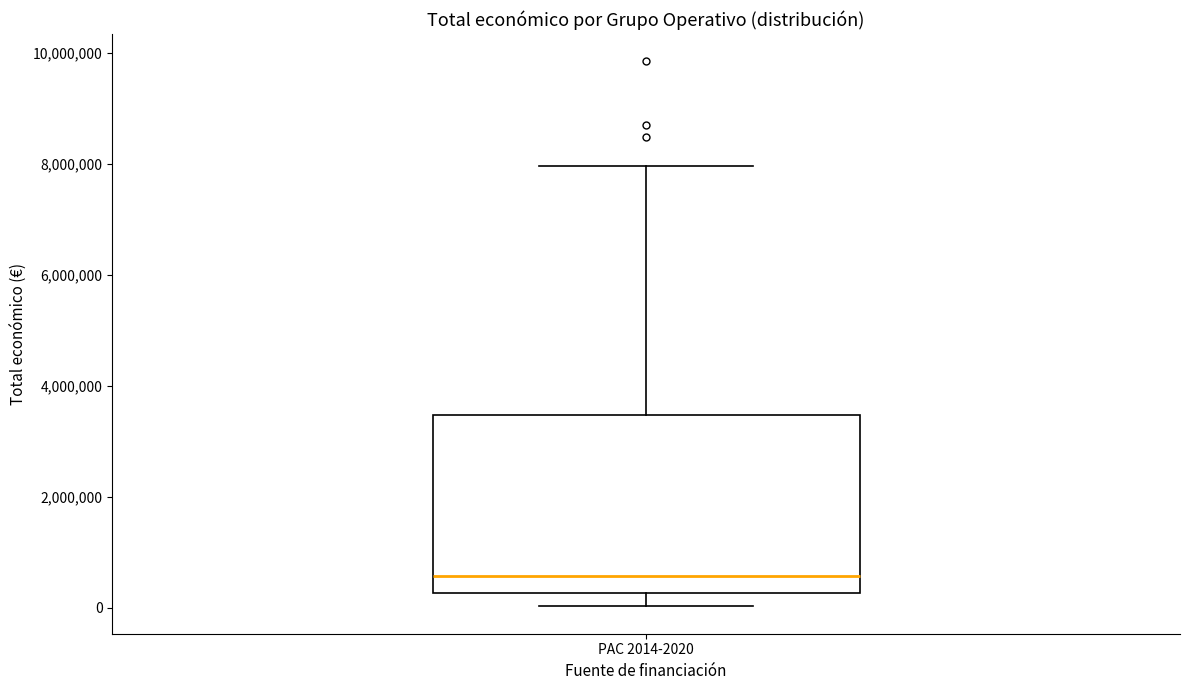

Read this box plot against the y-axis: the position of the median line, the range covered by the box, and the ends of both whiskers. The values are not printed on the chart, so give them approximately, as read against the axis.

median 600000, box 200000 to 3400000, whiskers 0 to 8000000